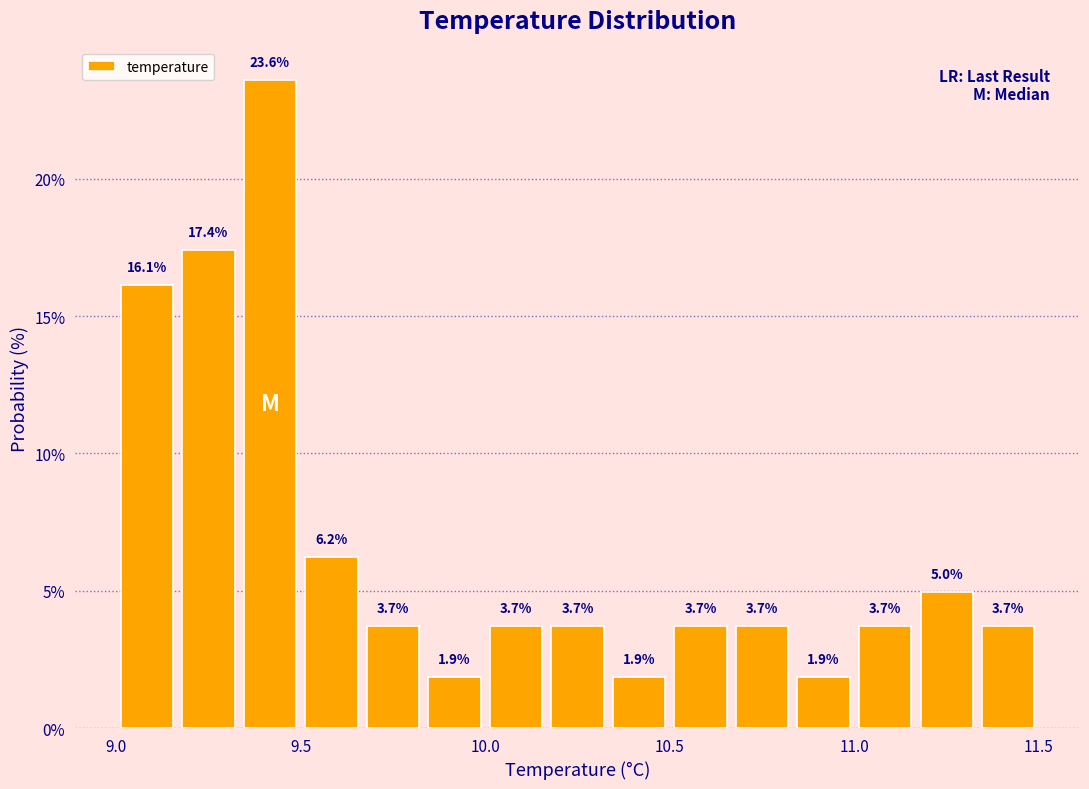

Around what value on the x-axis is the tallest bar? Give the approximate position of its centre, as read against the axis.

9.40